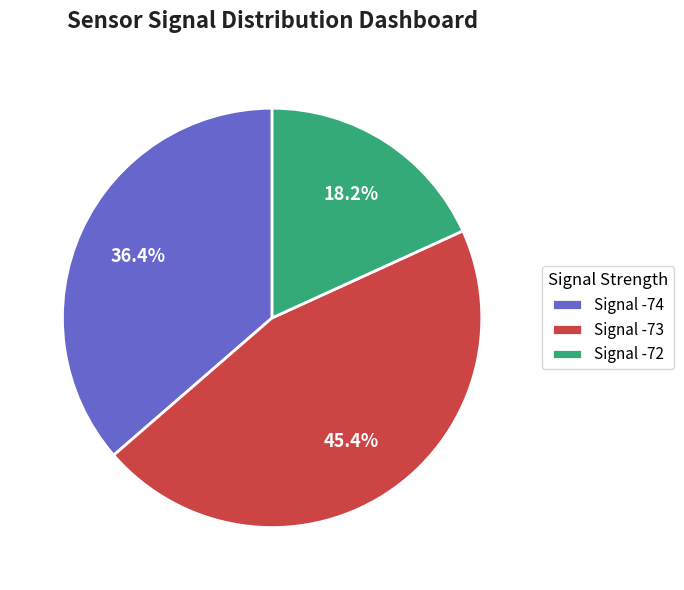

How many segments does this pie chart have?

3